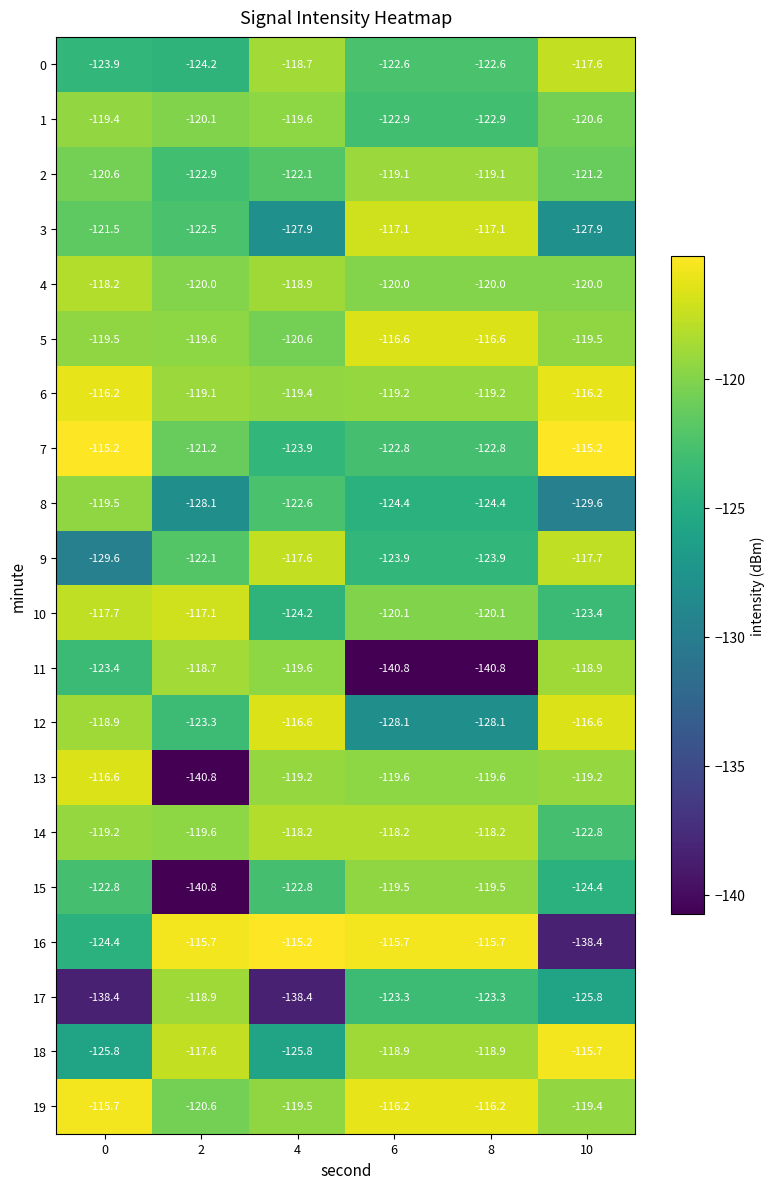

Is it true that 11 equals -206.2 at 0?

False